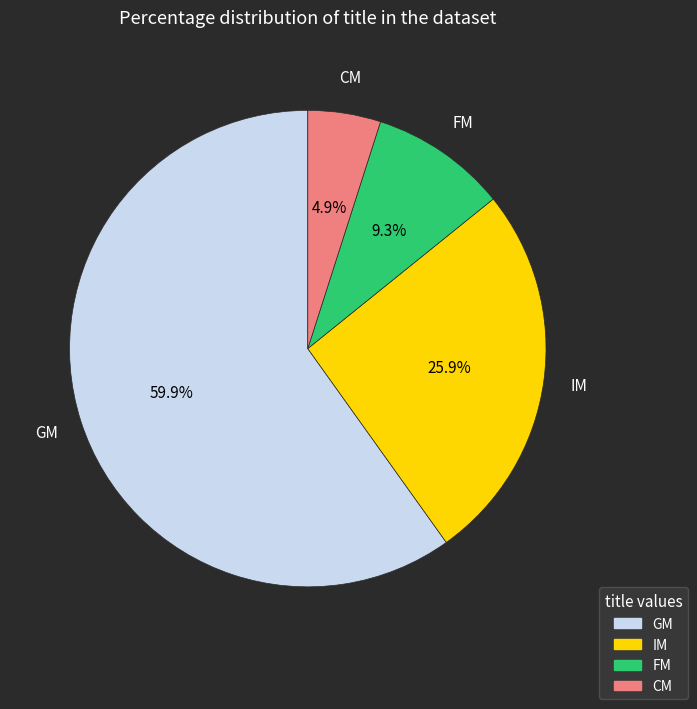

Is there any slice that represents more than half of the pie?

Yes